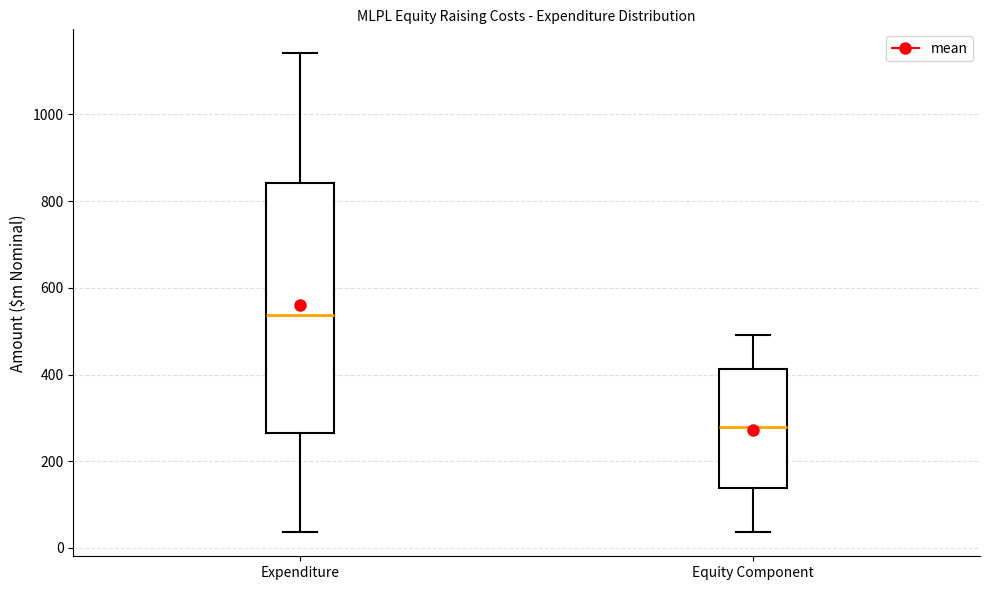

Reading left to right, read every box against the y-axis: the position of its median line, the range the box covers, and the ends of its whiskers. The values are not printed on the chart, so give them approximately, as read against the axis.

Expenditure: median 540, box 260 to 840, whiskers 40 to 1140
Equity Component: median 280, box 140 to 420, whiskers 40 to 500